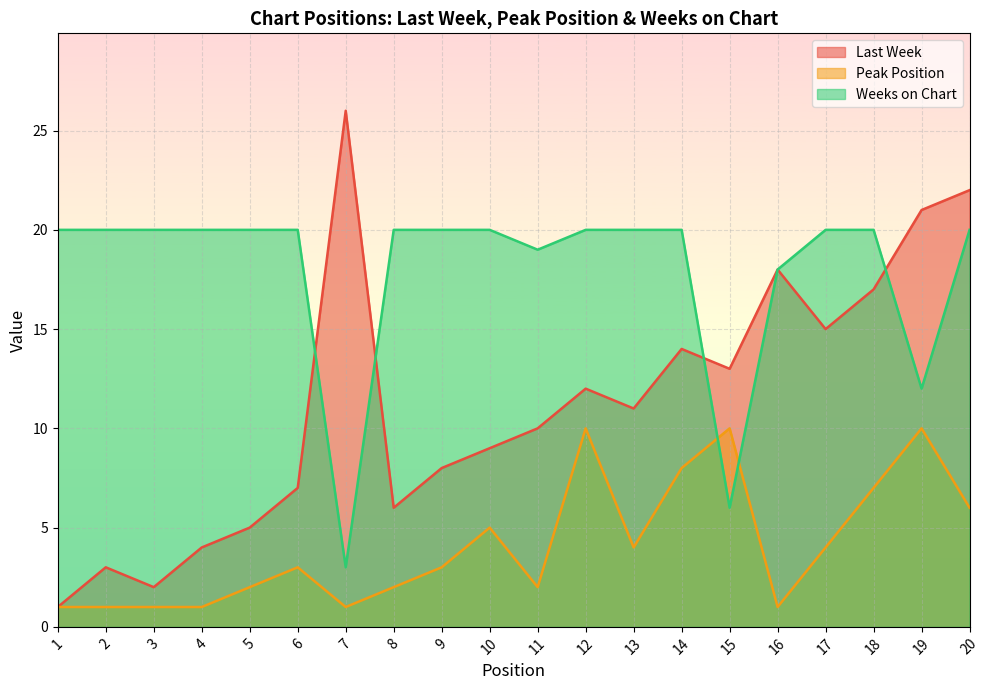

At how many categories does at least one series exceed 3?

20